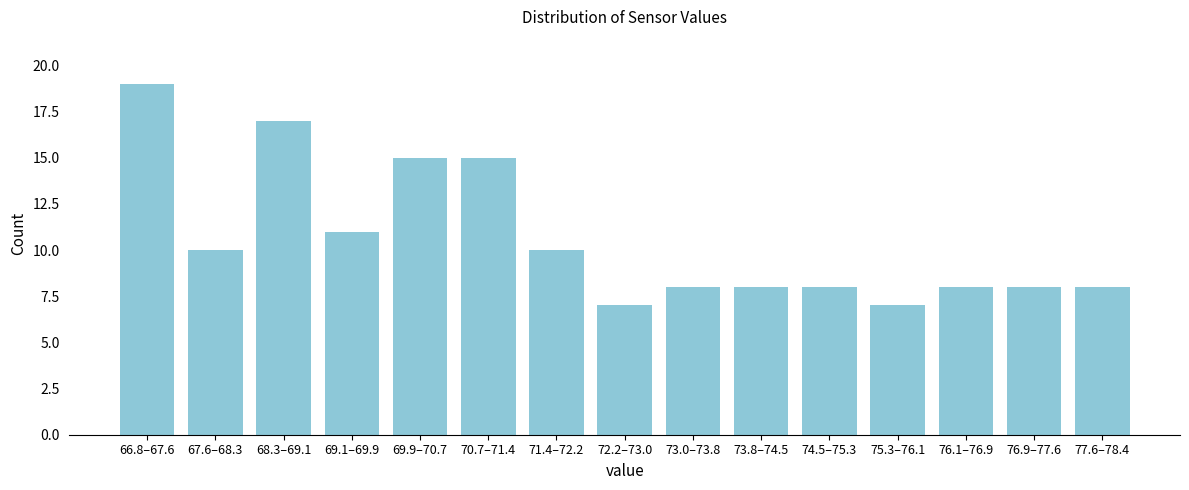

Reading left to right, list all the values displayed in this chart.

19	10	17	11	15	15	10	7	8	8	8	7	8	8	8